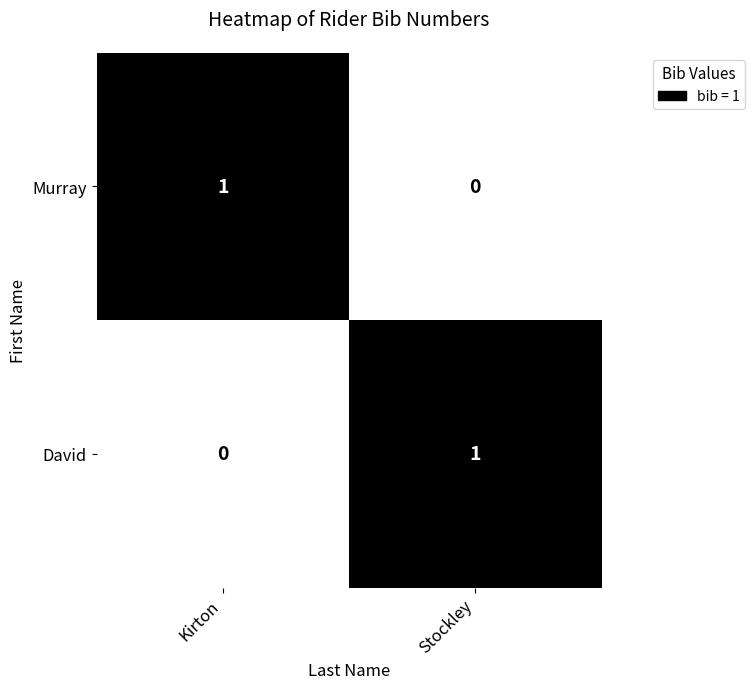

What is the greatest value displayed?

1